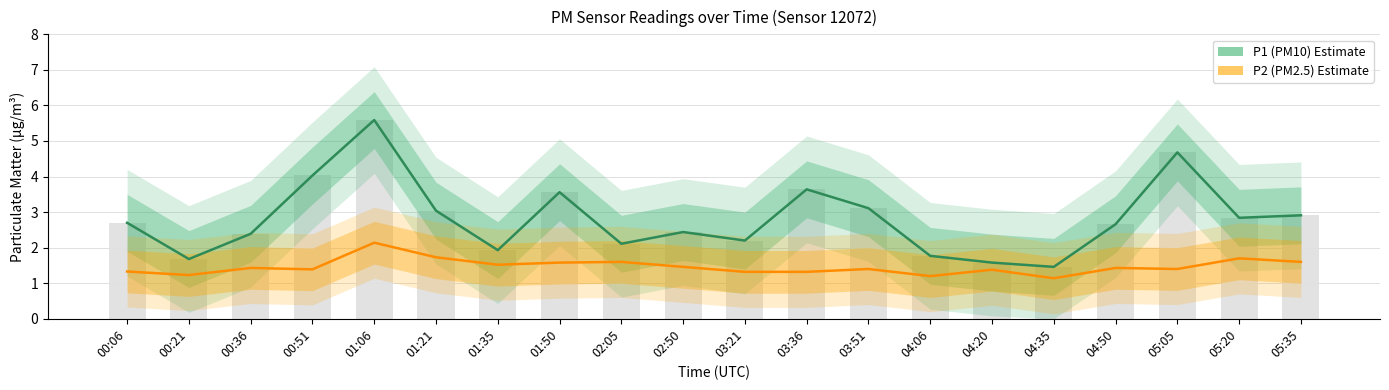

Are the bars horizontal?

No